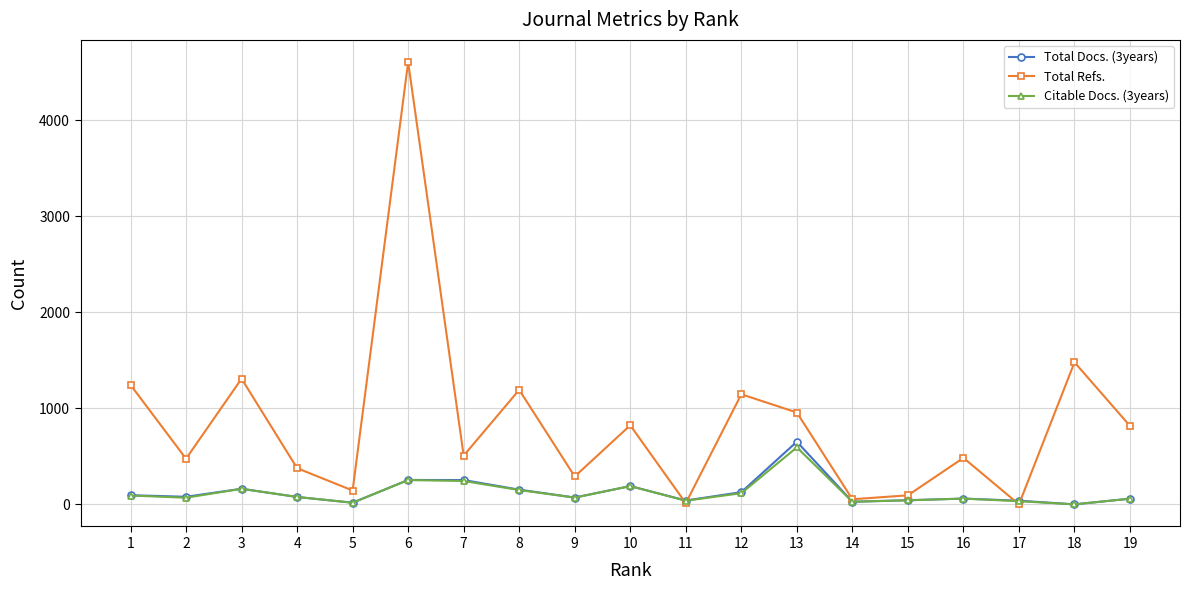

Which series has the widest spread of values?

Total Refs.